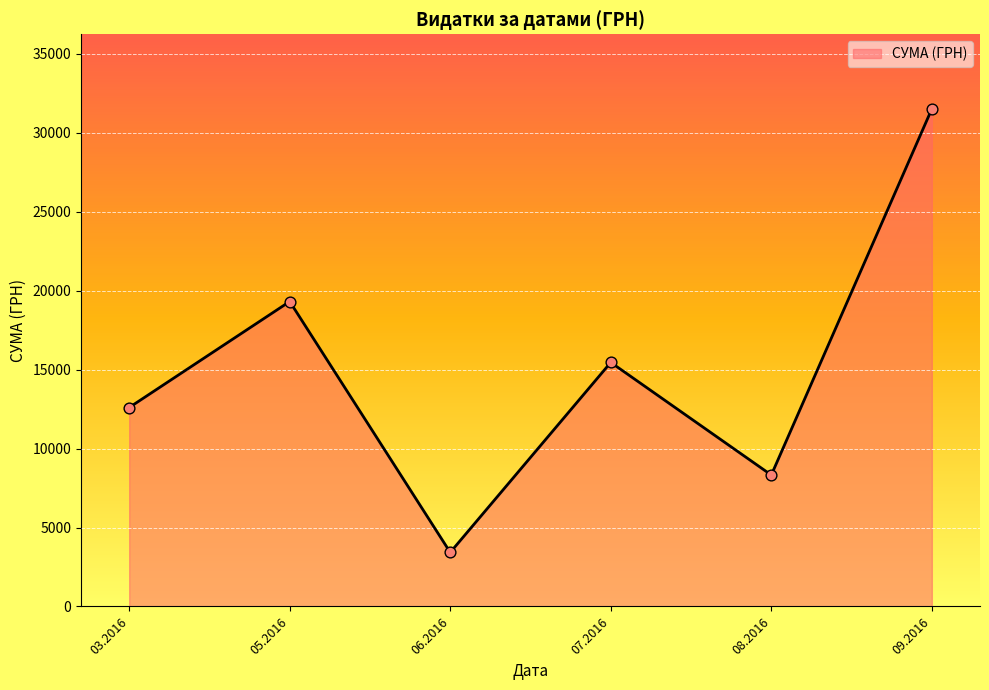

What is the change in value from 05.2016 to 07.2016?

-3857.6